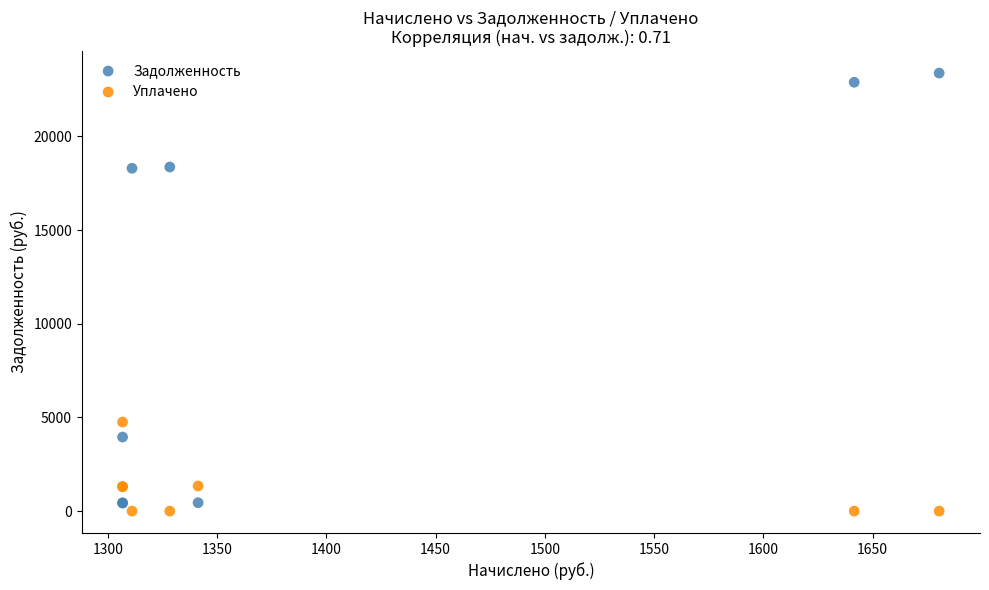

What is the X range (max minus min) for the scatter plot?

373.7